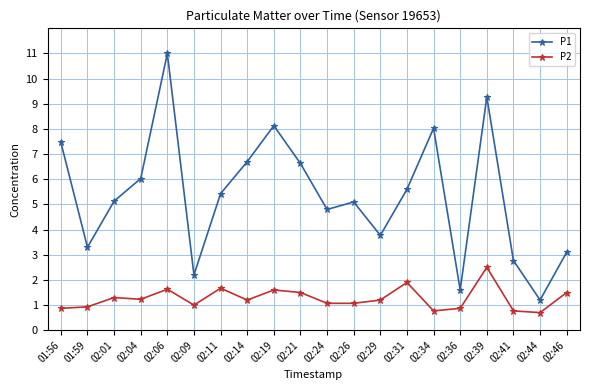

True or false: P2 has more than 1 interior local peaks.

True